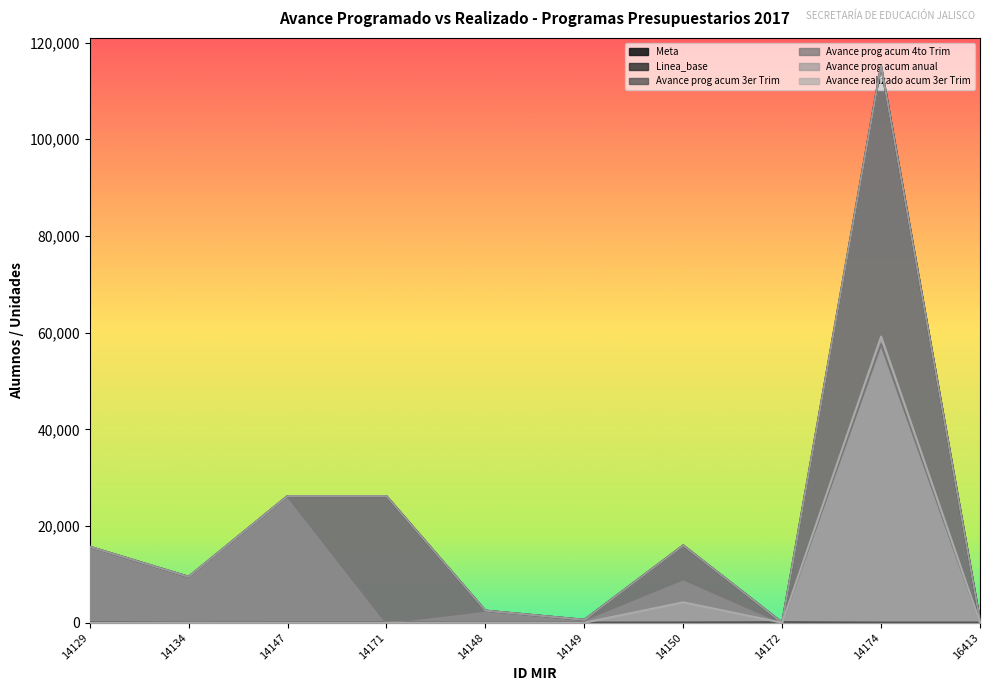

How many values in the Avance realizado acum 3er Trim series exceed 0?

2